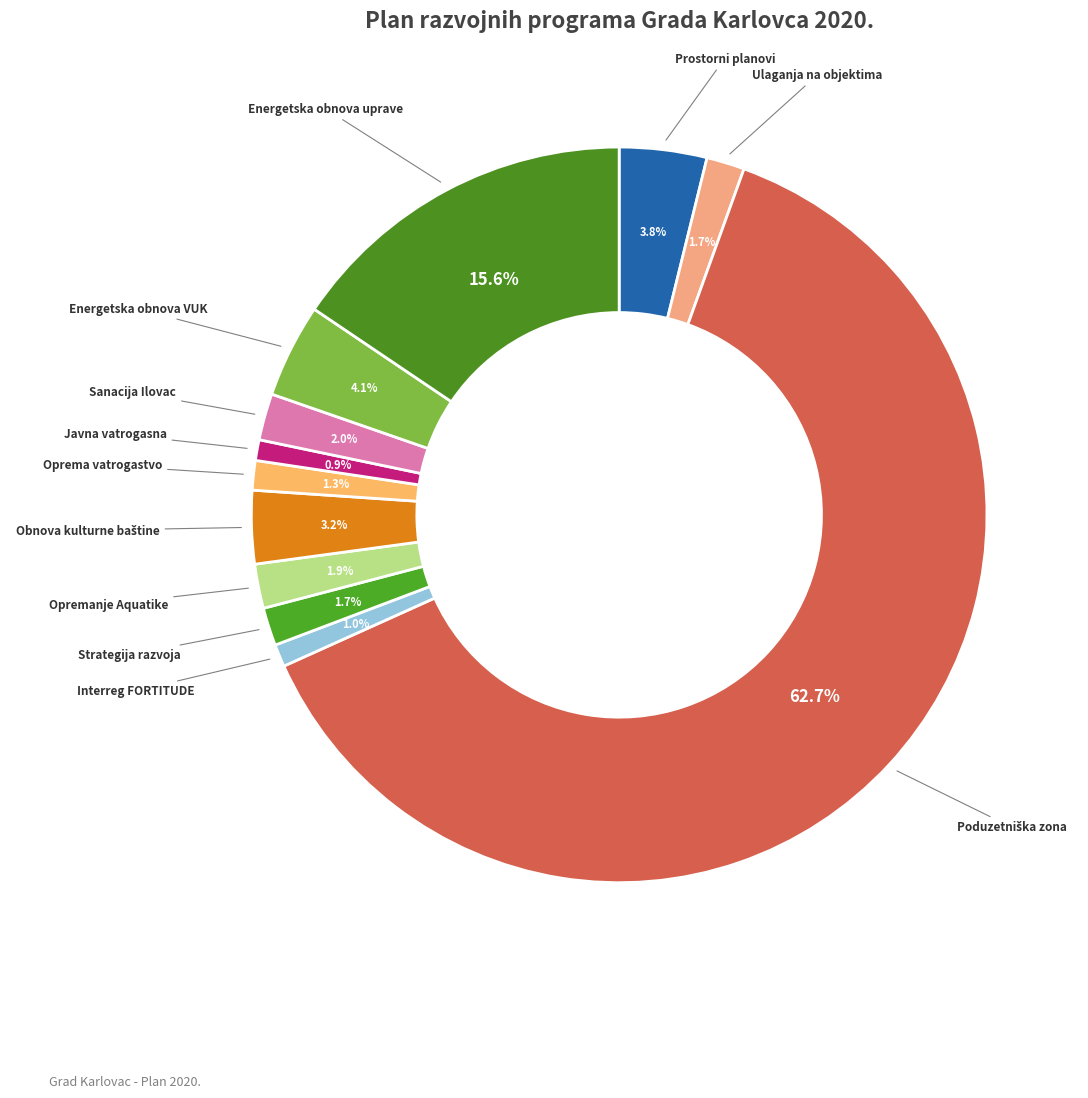

How many segments does this pie chart have?

12